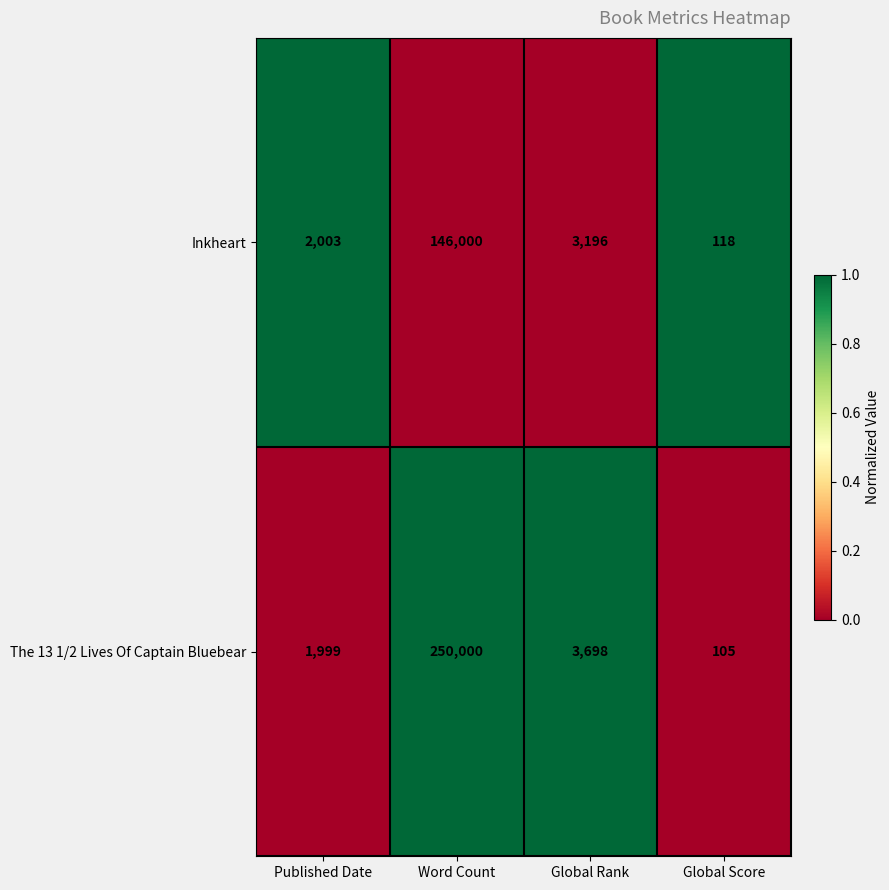

At which category is the sum across all series the highest?

Word Count